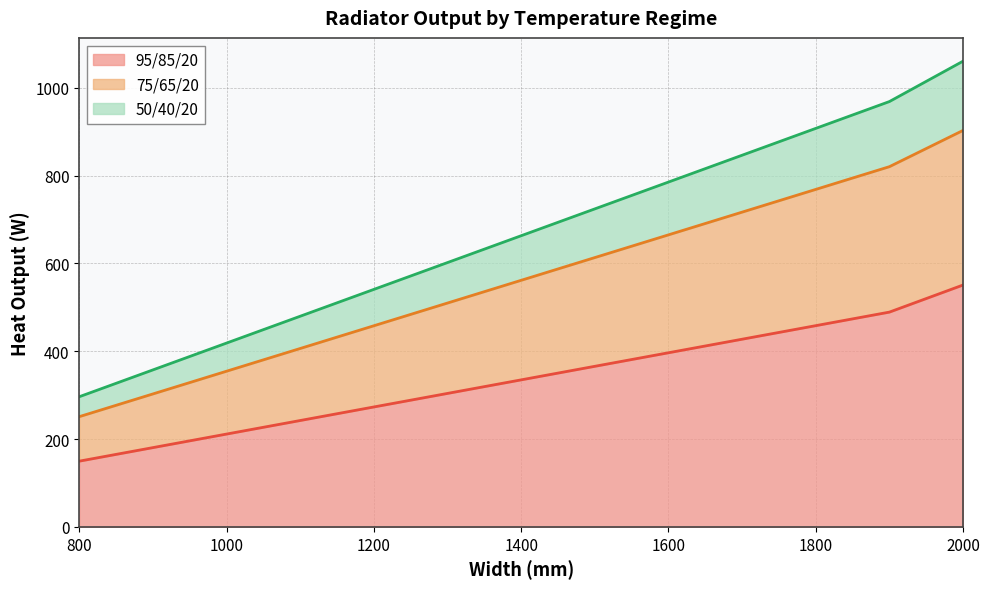

True or false: 50/40/20 and 95/85/20 cross at least once.

False